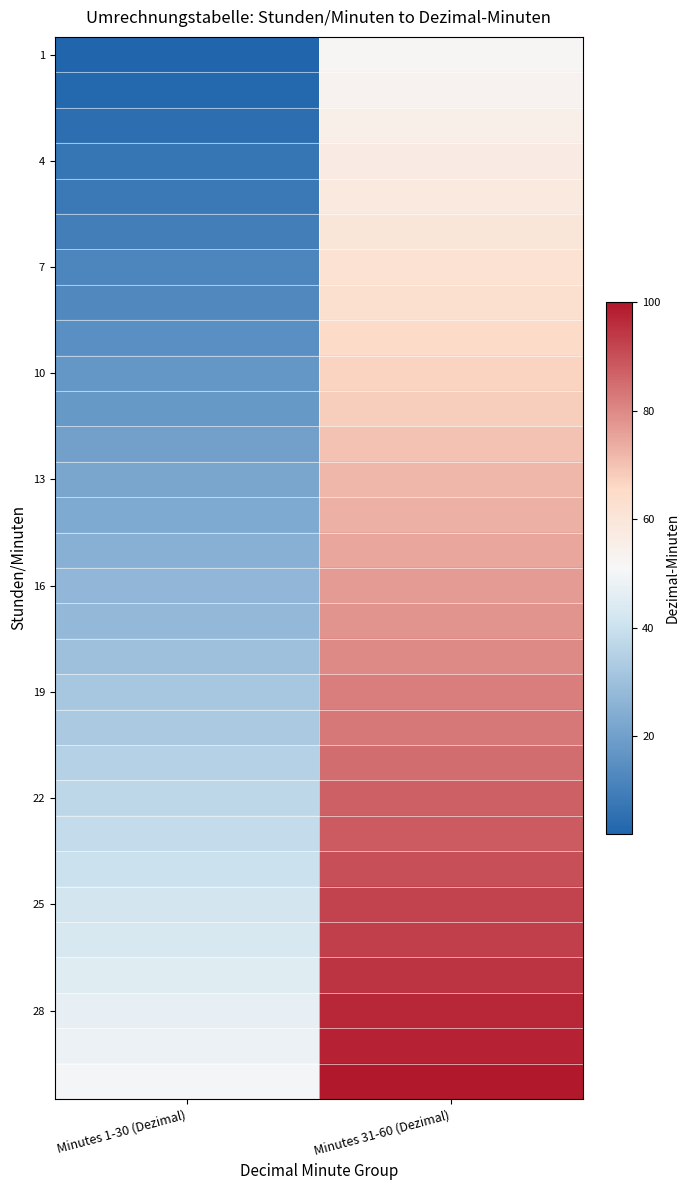

Which series changed the most between Minutes 1-30 (Dezimal) and Minutes 31-60 (Dezimal)?

1